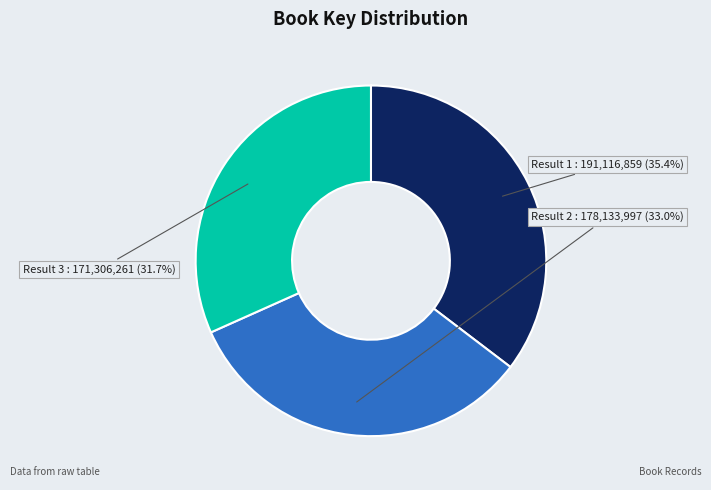

To the nearest percent, what is the combined percentage of Result 2 and Result 3?

65%